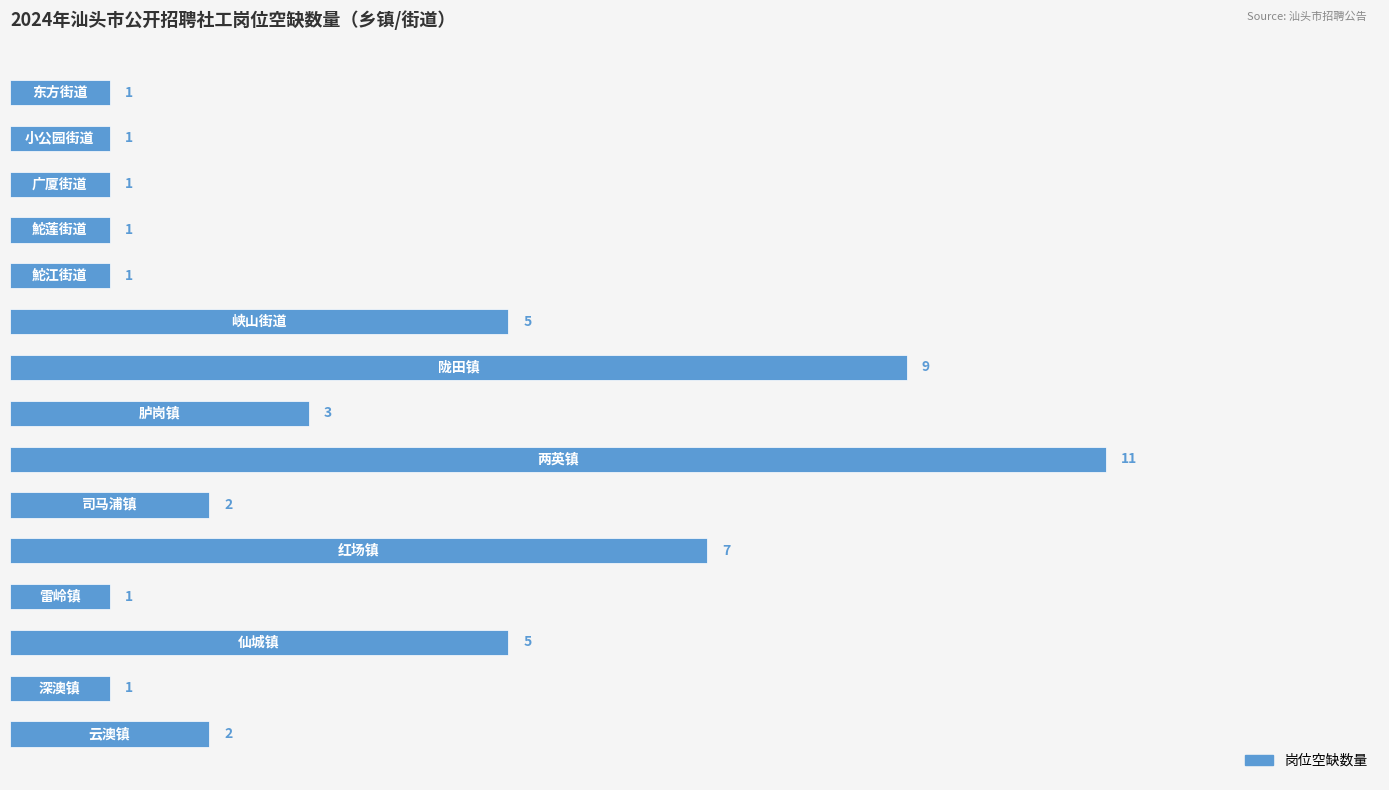

What is the difference between the second highest and second lowest values?

8